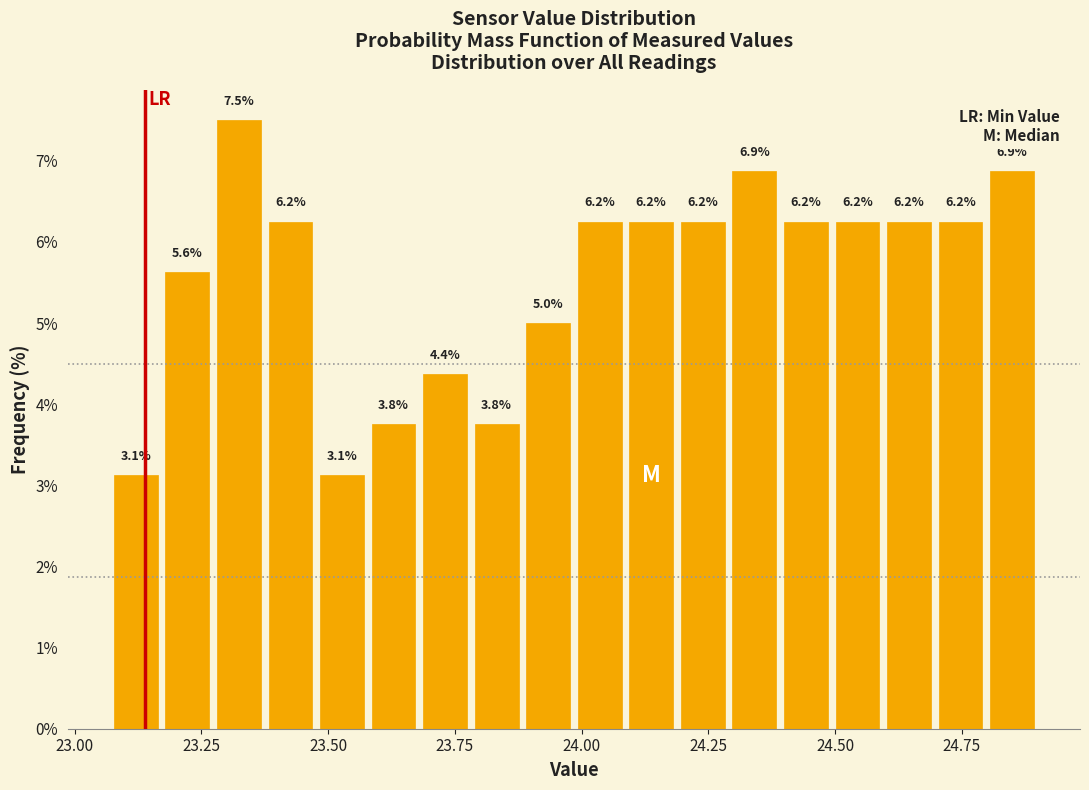

Read against the x-axis, roughly where is the centre of the tallest bar?

23.30